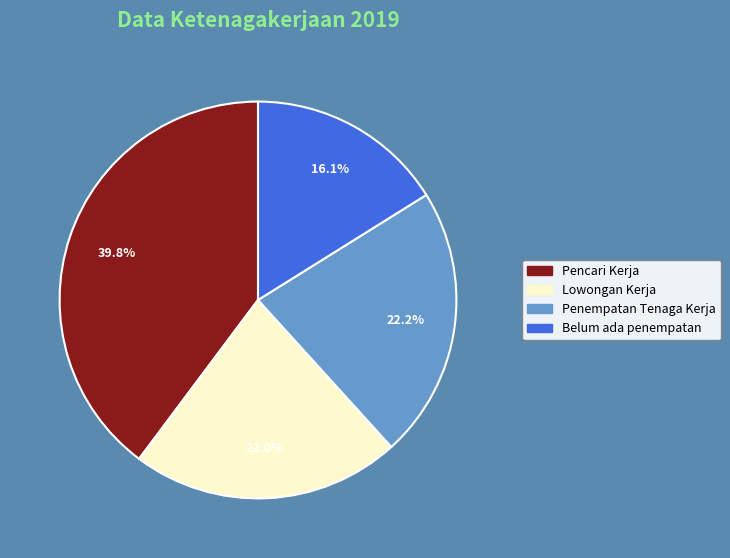

To the nearest percent, what is the combined percentage of Pencari Kerja and Lowongan Kerja?

62%